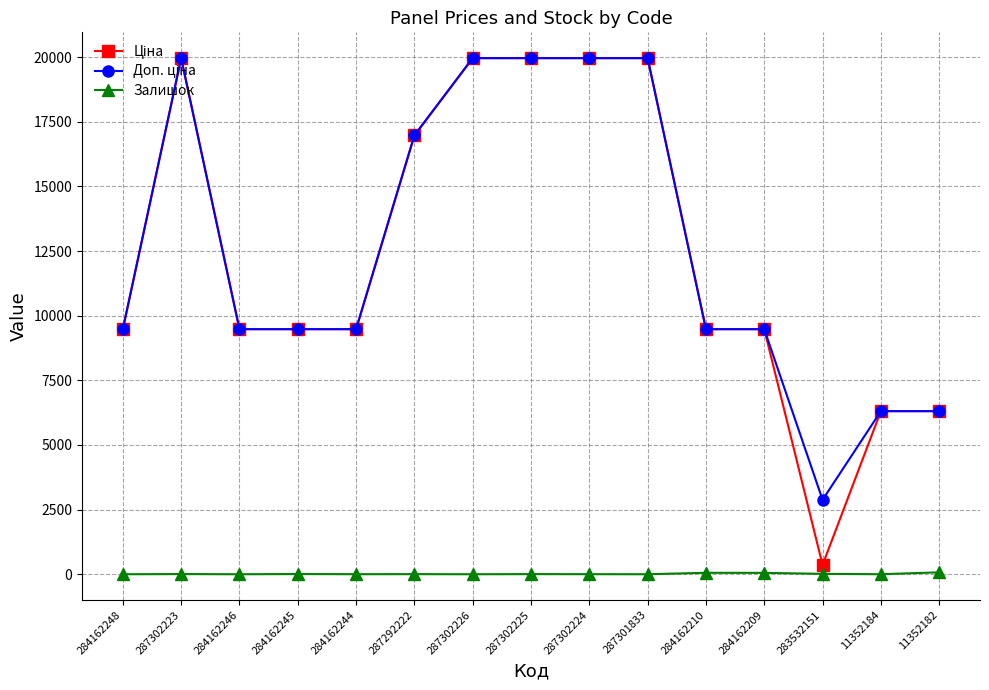

What is the average value of the Залишок series?

15.2